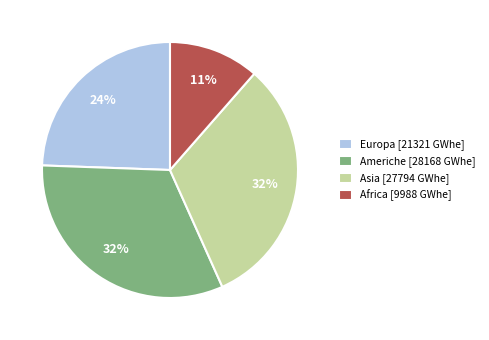

What percentage is the Americhe slice, to the nearest percent?

32%